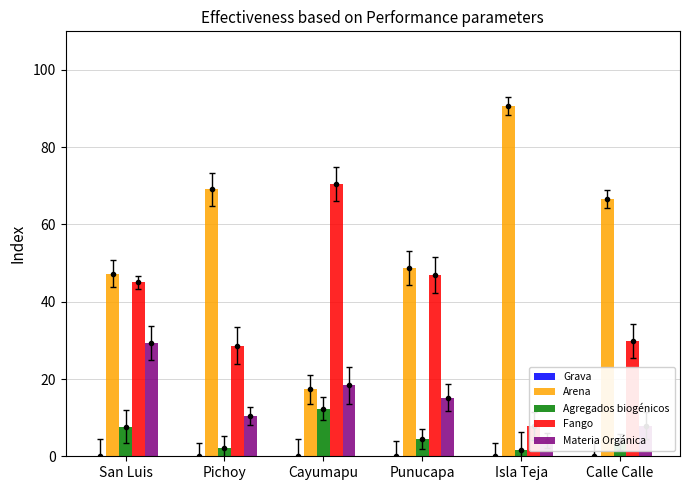

Is the value of Grava at Cayumapu greater than the value of Arena at Isla Teja?

No